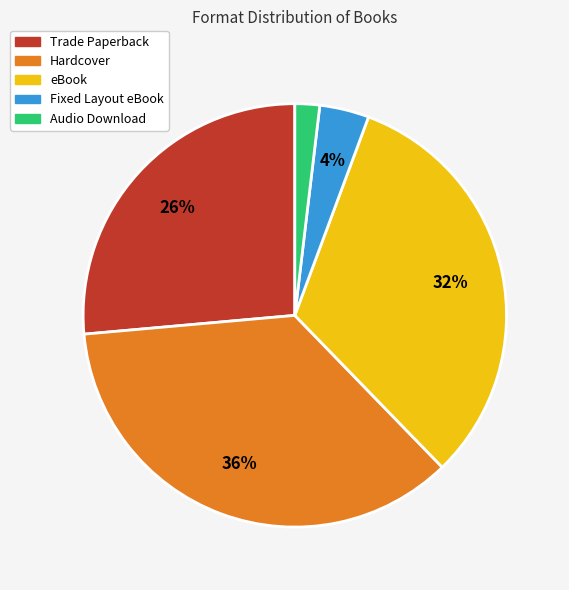

How many segments does this pie chart have?

5